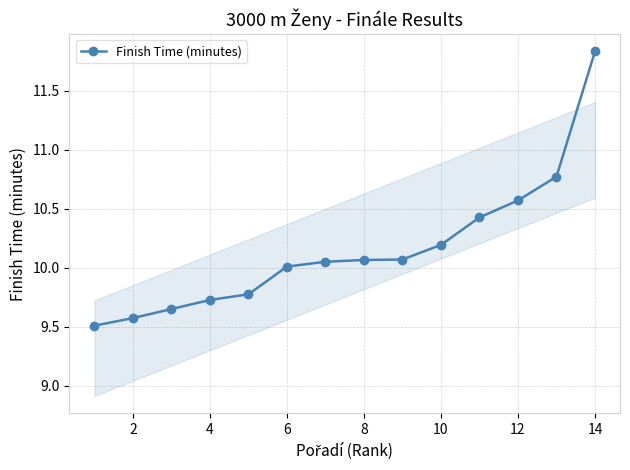

What is the minimum value shown in the chart?

9.5